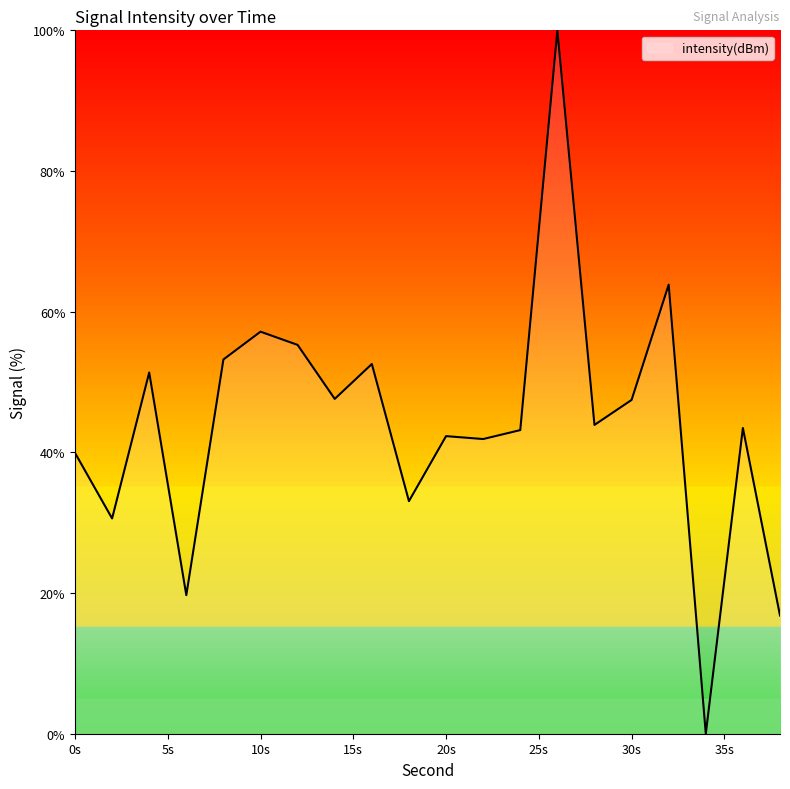

What is the difference between the maximum and minimum values?

100.0